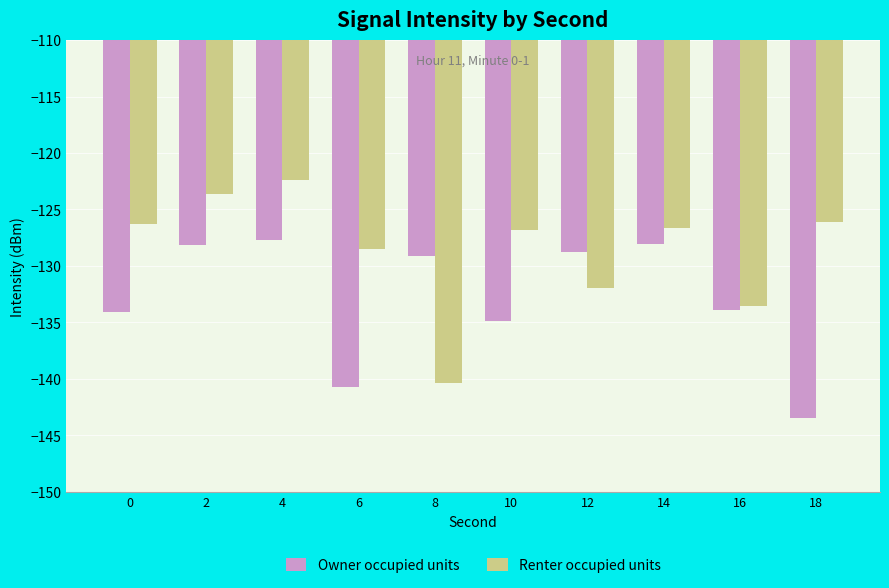

How many groups of bars are there?

10